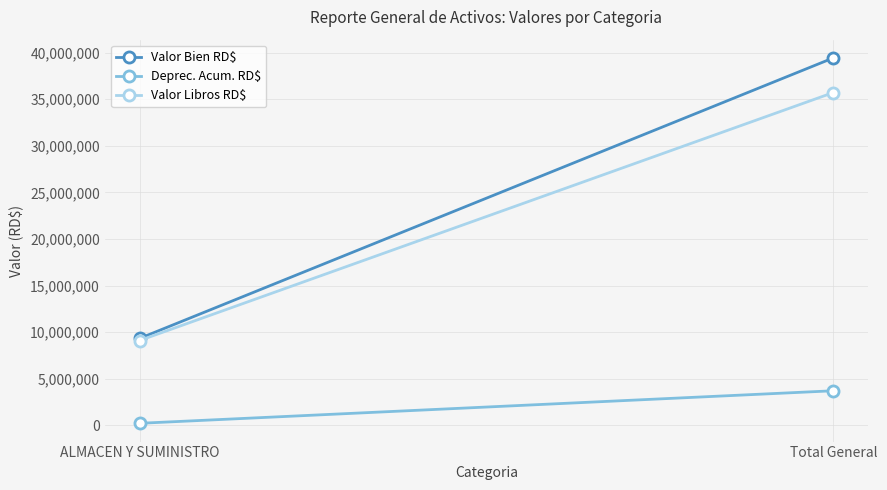

Rank the series by their maximum value, from highest to lowest.

Valor Bien RD$, Valor Libros RD$, Deprec. Acum. RD$